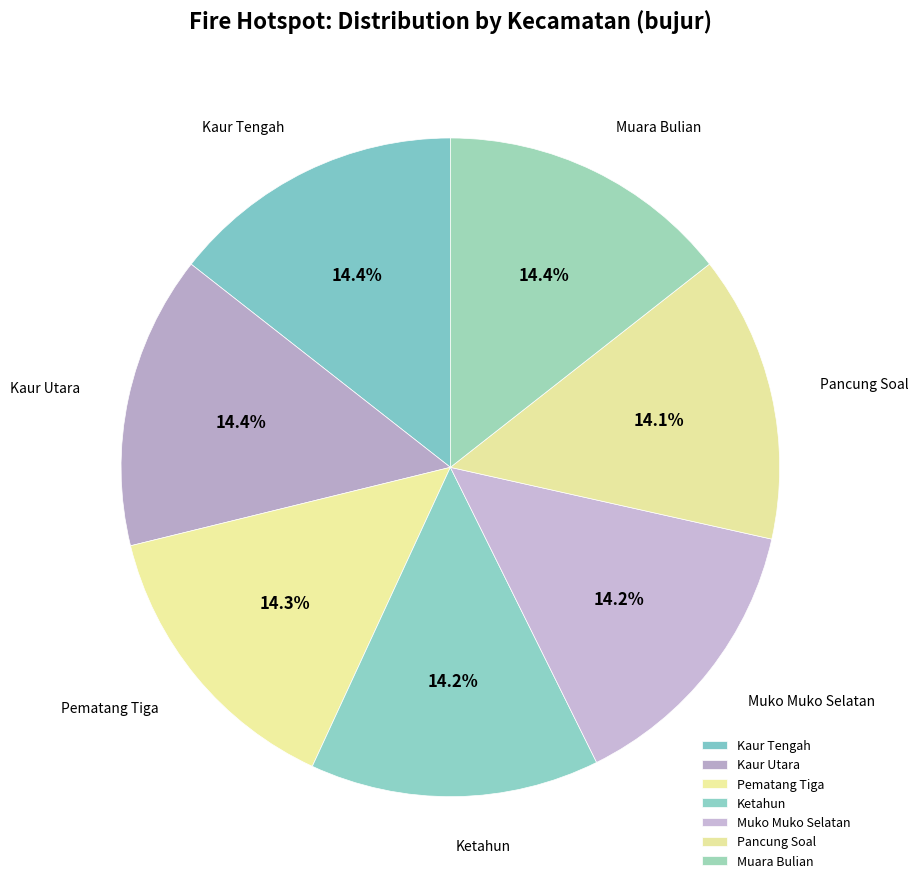

Is Ketahun the majority of the pie?

No